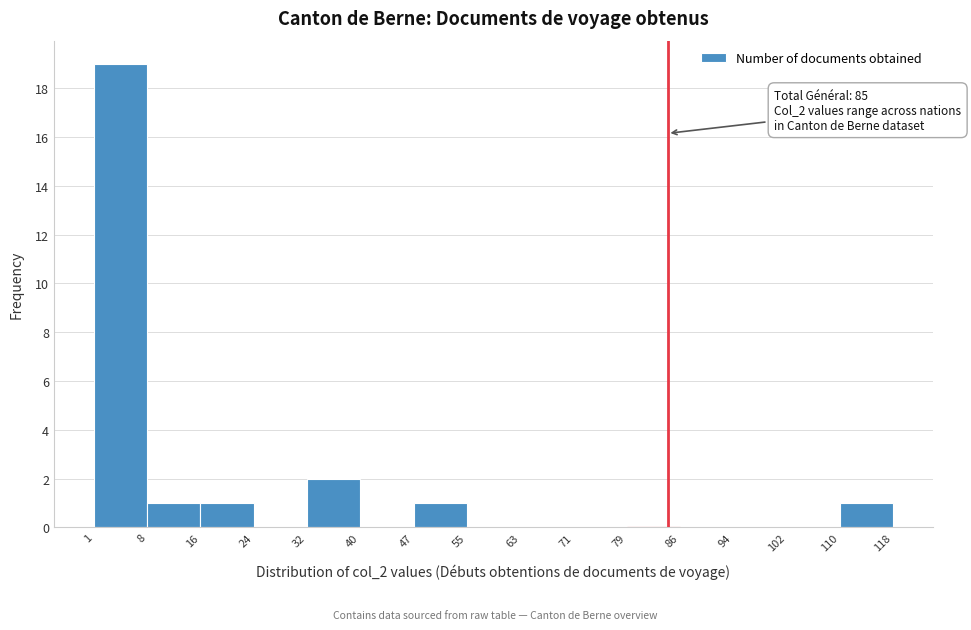

Over which range of the x-axis is the bar tallest?

1 to 8